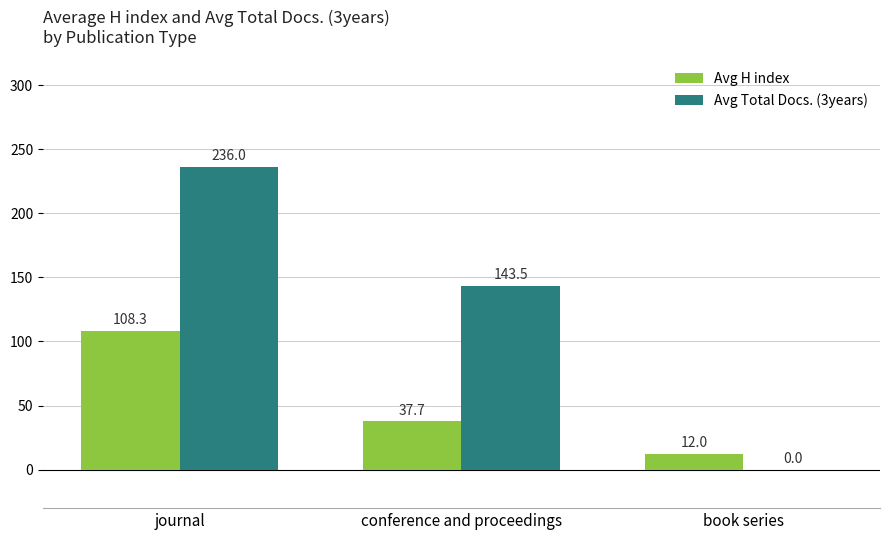

Does the chart contain stacked bars?

No